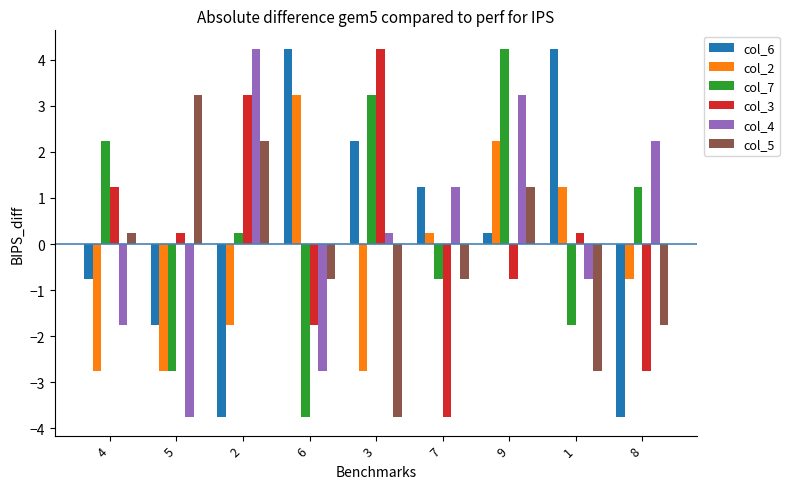

What is the difference between the maximum and minimum values in the col_4 series?

8.0